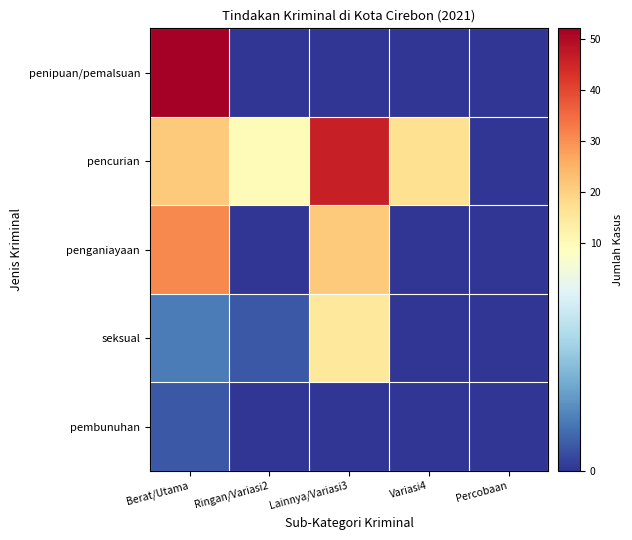

Count the number of data series in this chart.

5